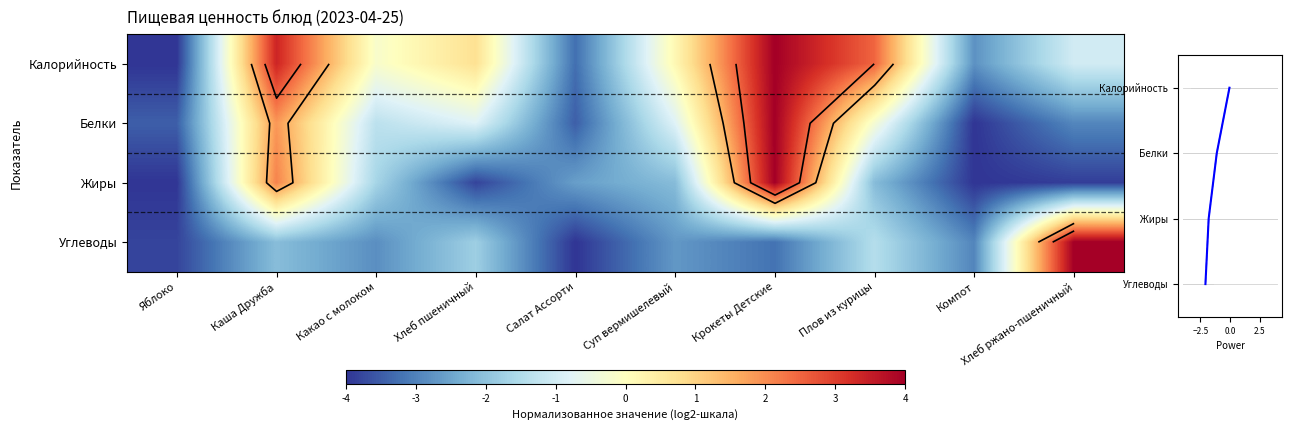

At which label does Жиры first exceed -2?

Каша Дружба